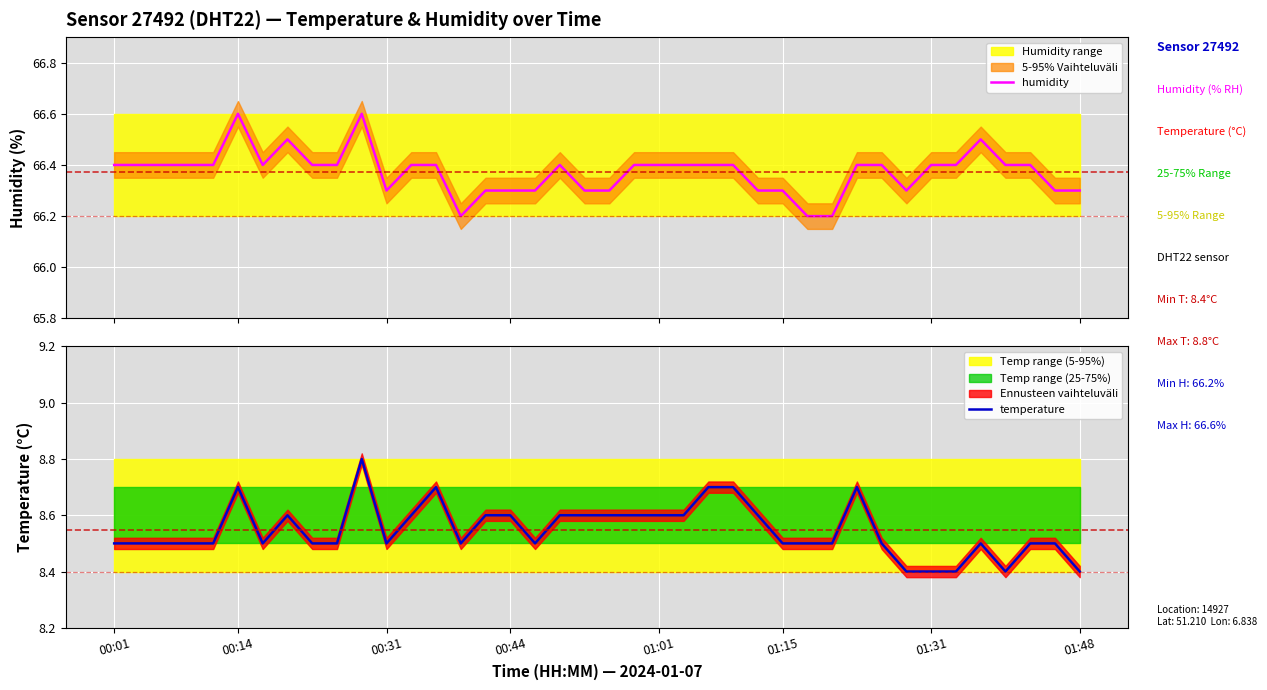

How many lines are shown in the chart?

2